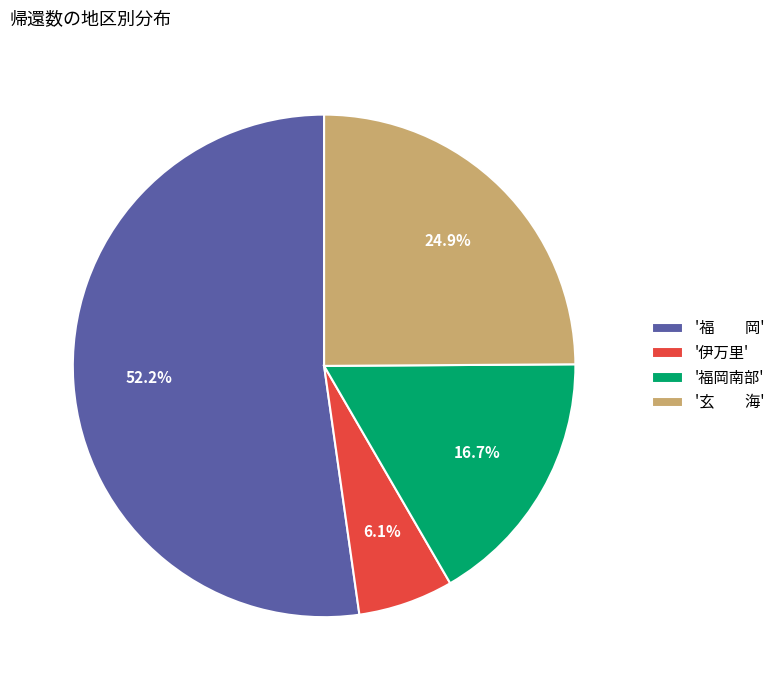

Which category has the biggest portion of the pie?

'福 岡'